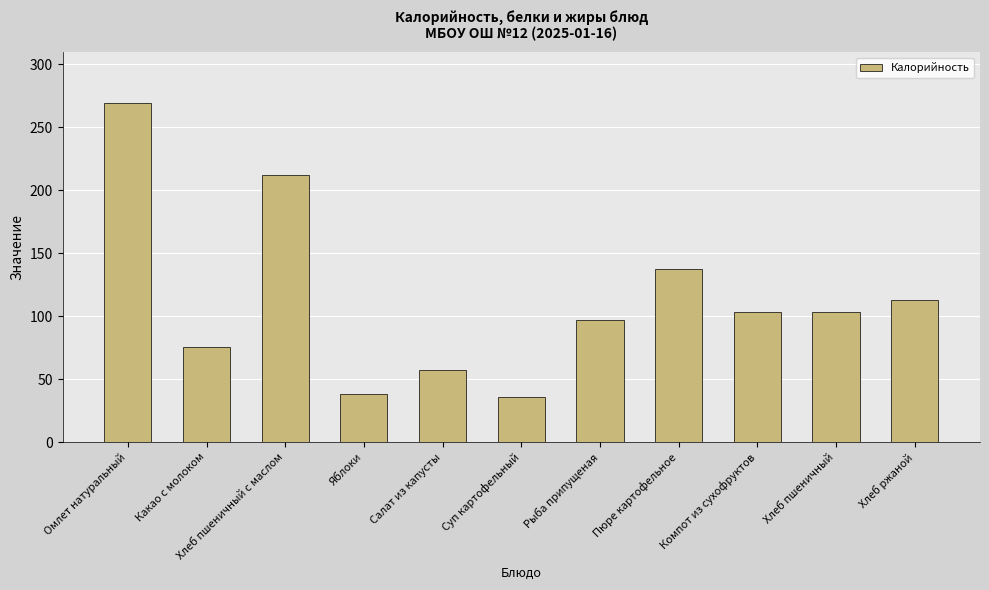

How many bars are there in total?

11